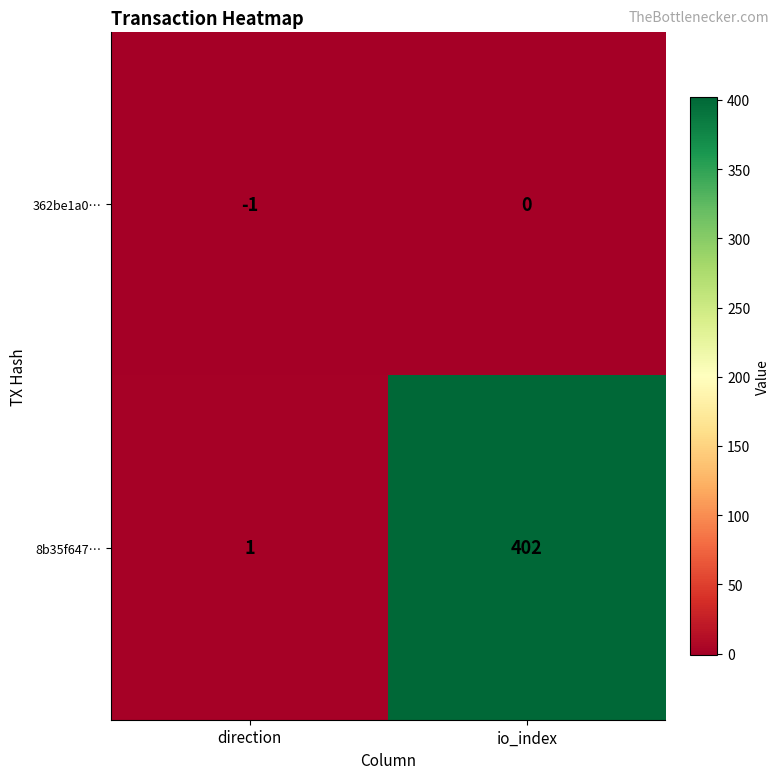

Rank the series by their average value, from lowest to highest.

362be1a0…, 8b35f647…